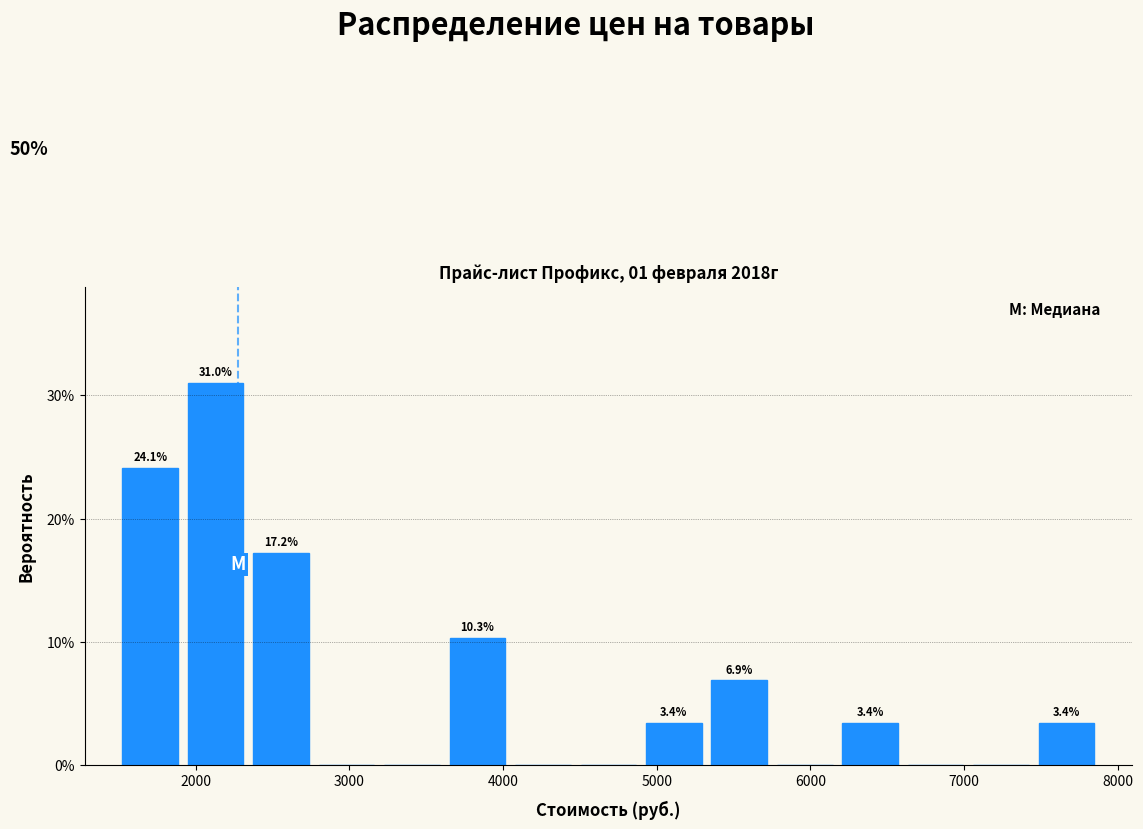

Which range on the x-axis has the tallest bar?

1900 to 2300